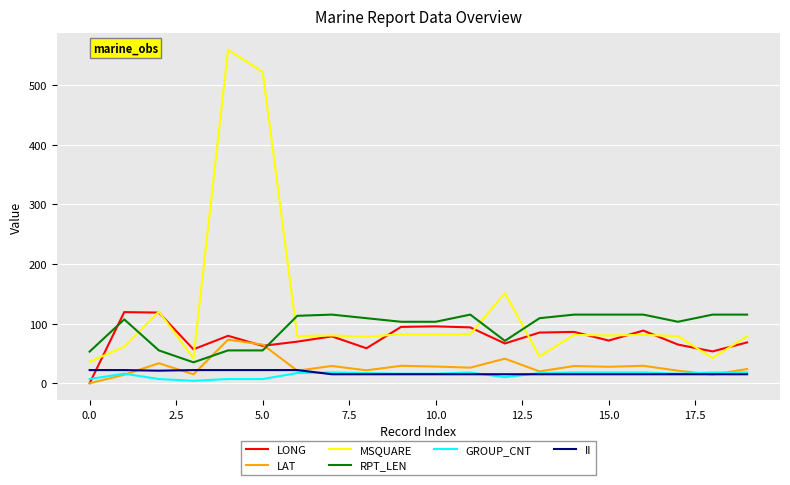

True or false: LAT and MSQUARE cross at least once.

False